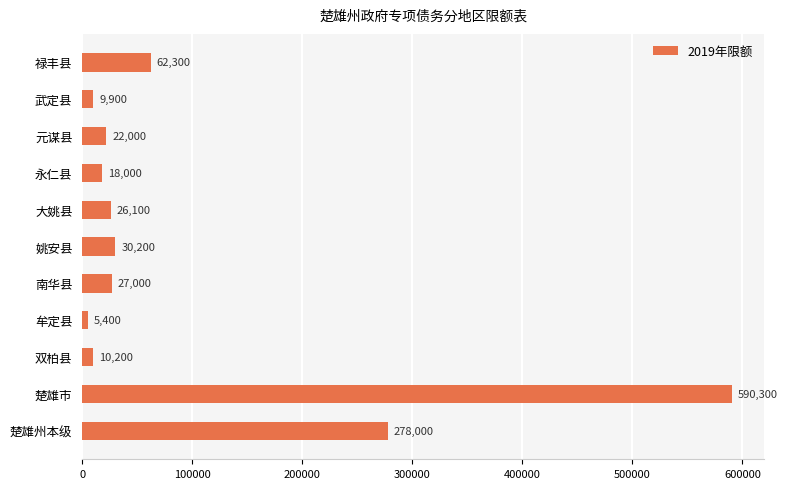

What is the average value?

98127